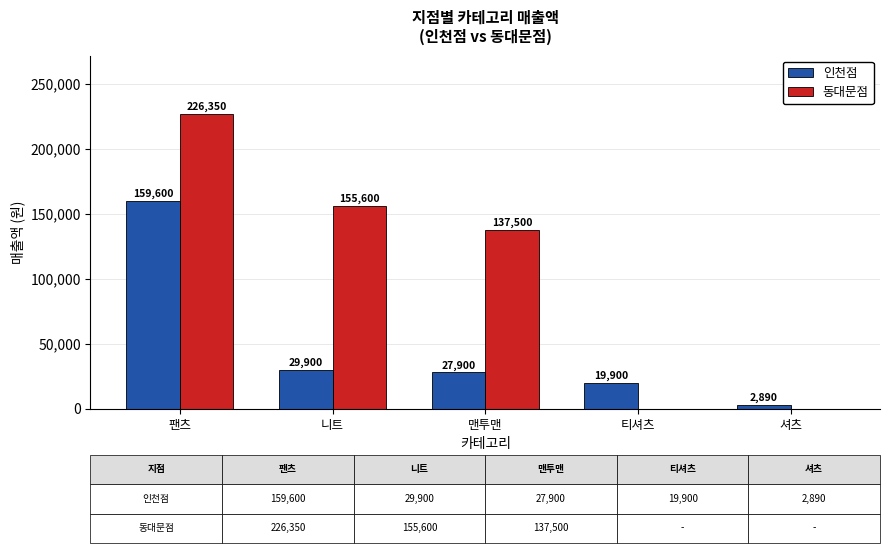

How many data points does each series have?

5